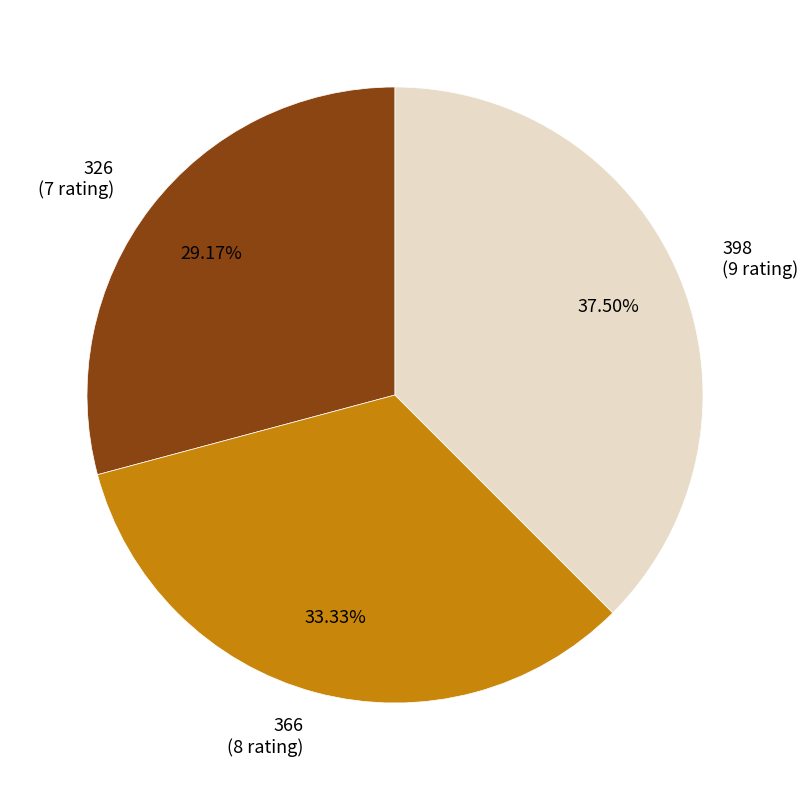

To the nearest percent, what is the average slice percentage?

33%